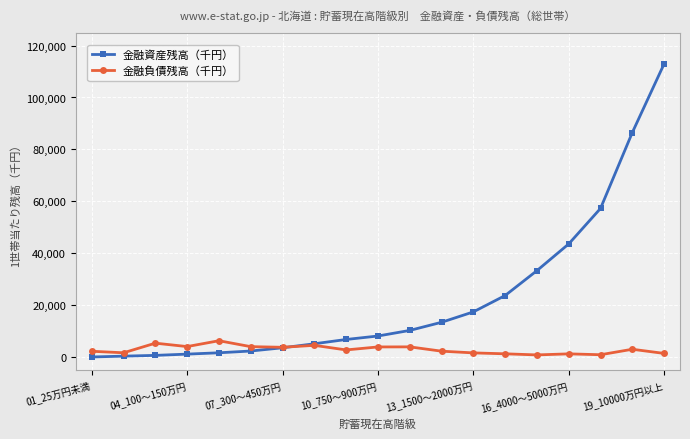

Which series has the widest spread of values?

金融資産残高（千円）